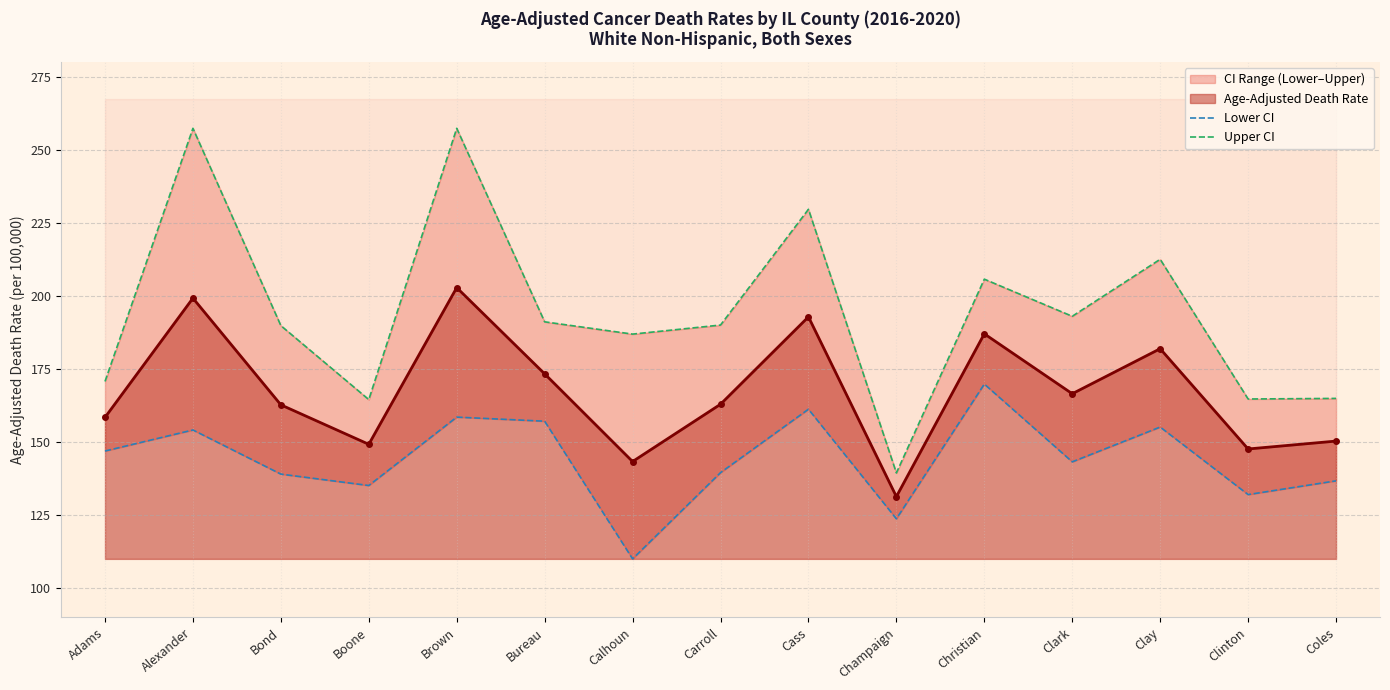

True or false: Age-Adjusted Death Rate has a value of 166.5 at Clark.

True